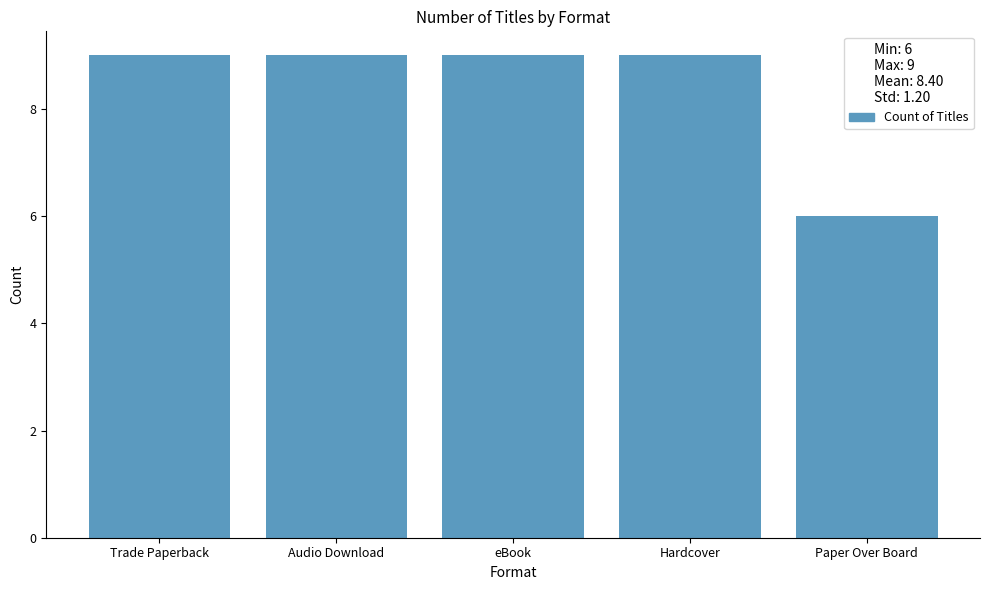

What is the value of the 4th bar from the left?

9